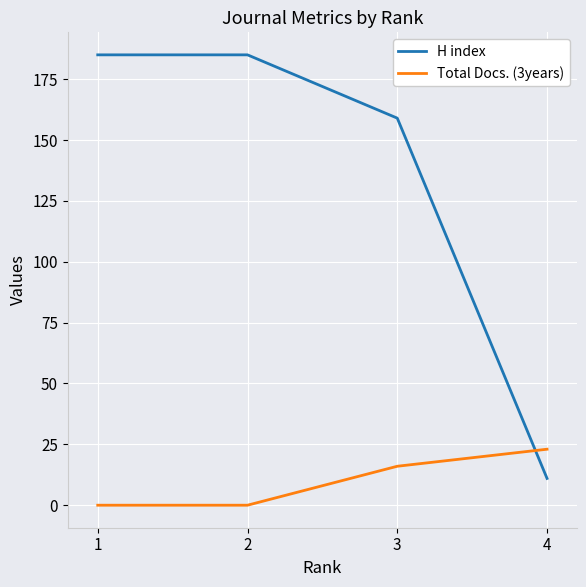

The value of H index at 3 is 251. True or false?

False